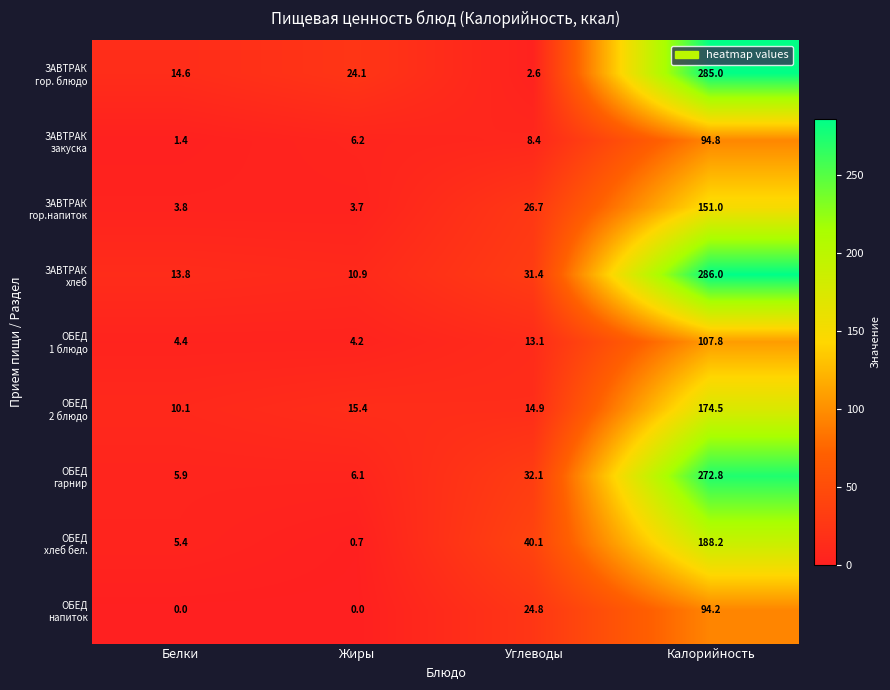

What is the maximum value shown in the chart?

286.0